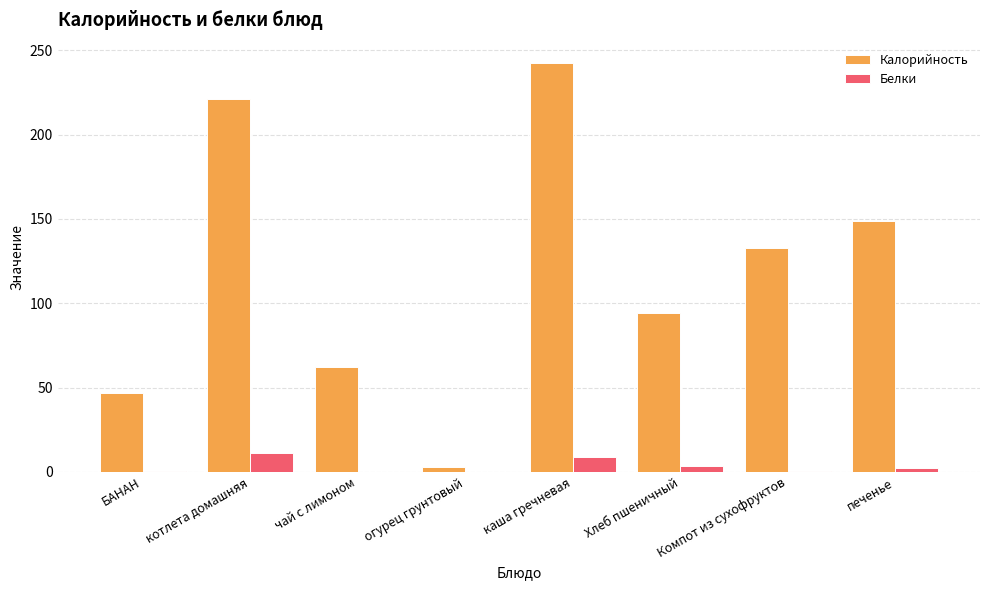

What is the sum of all Белки values?

26.9